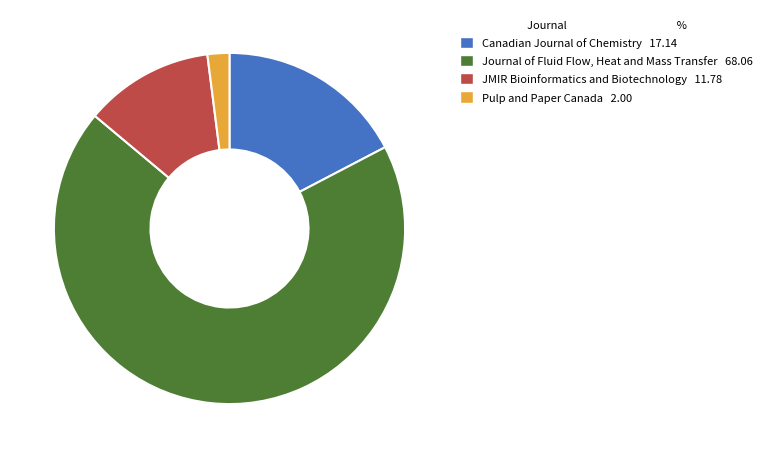

What is the ratio of the value at Canadian Journal of Chemistry to the value at Journal of Fluid Flow, Heat and Mass Transfer?

0.3